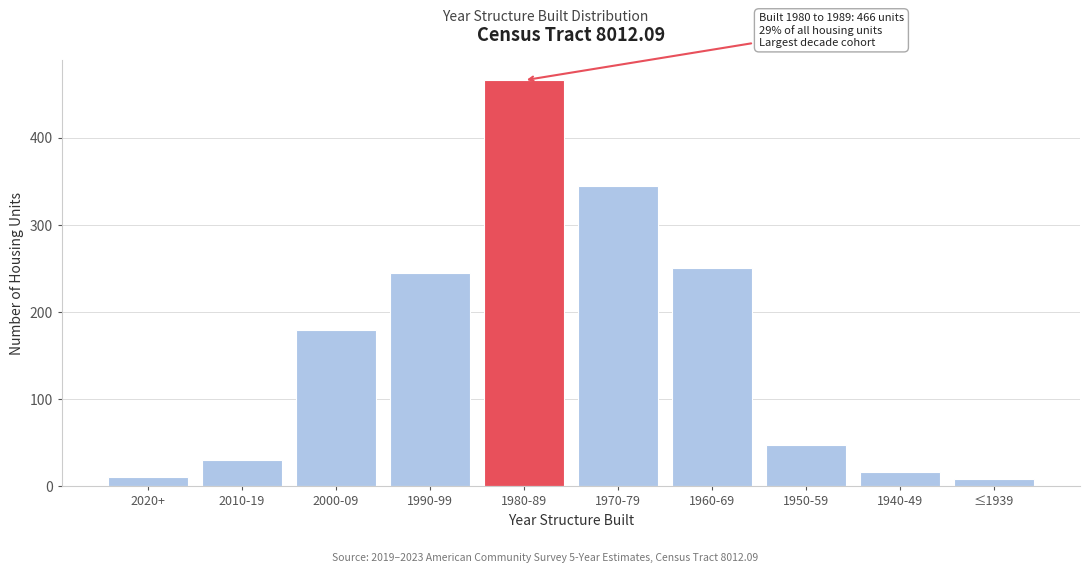

Reading right to left, transcribe all the data shown in this chart.

9	17	47	251	345	466	245	179	30	11